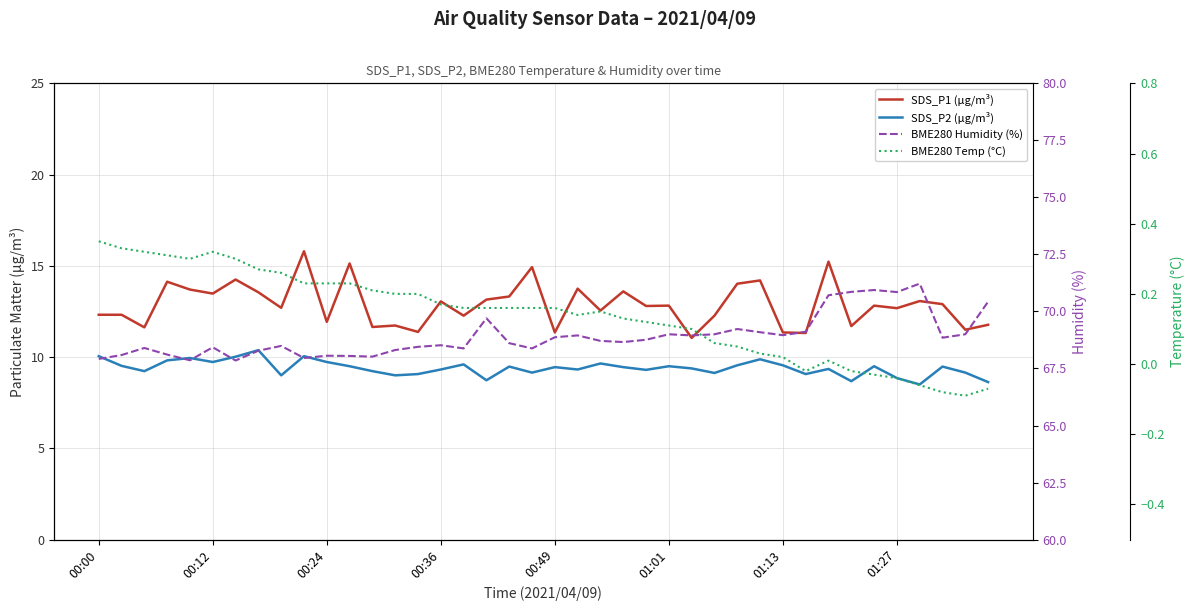

True or false: BME280 Humidity (%) has more than 2 points higher than both neighbors.

True